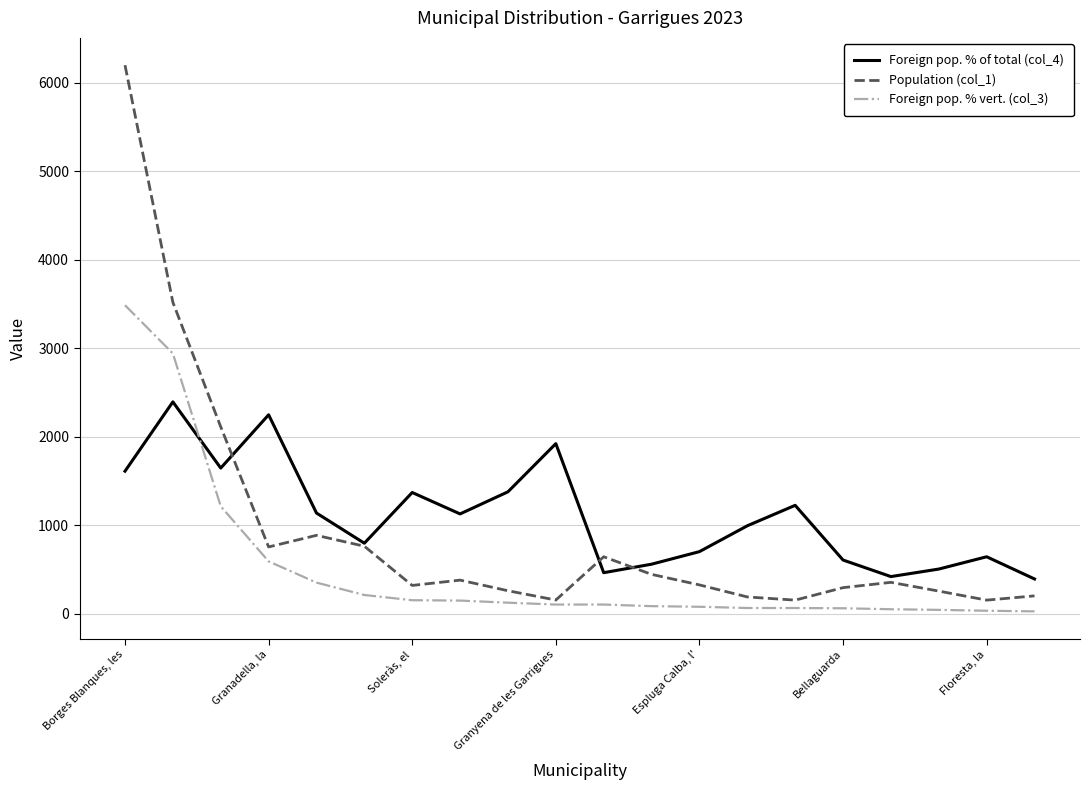

List the series in order of their peak value, highest first.

Population (col_1), Foreign pop. % vert. (col_3), Foreign pop. % of total (col_4)